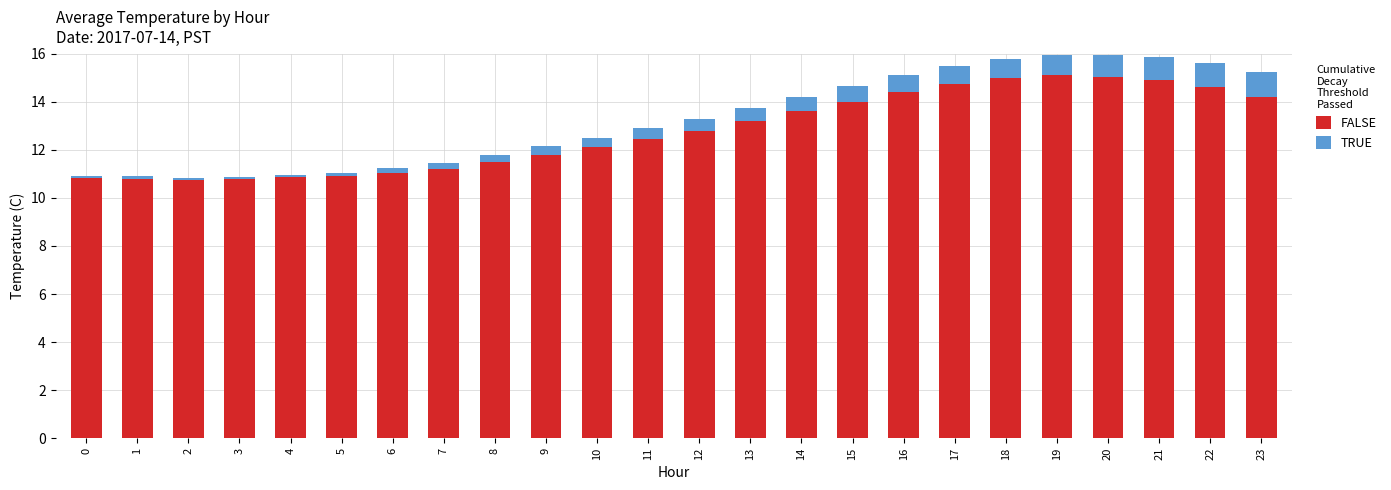

Is it true that FALSE equals 11.5 at 8?

True